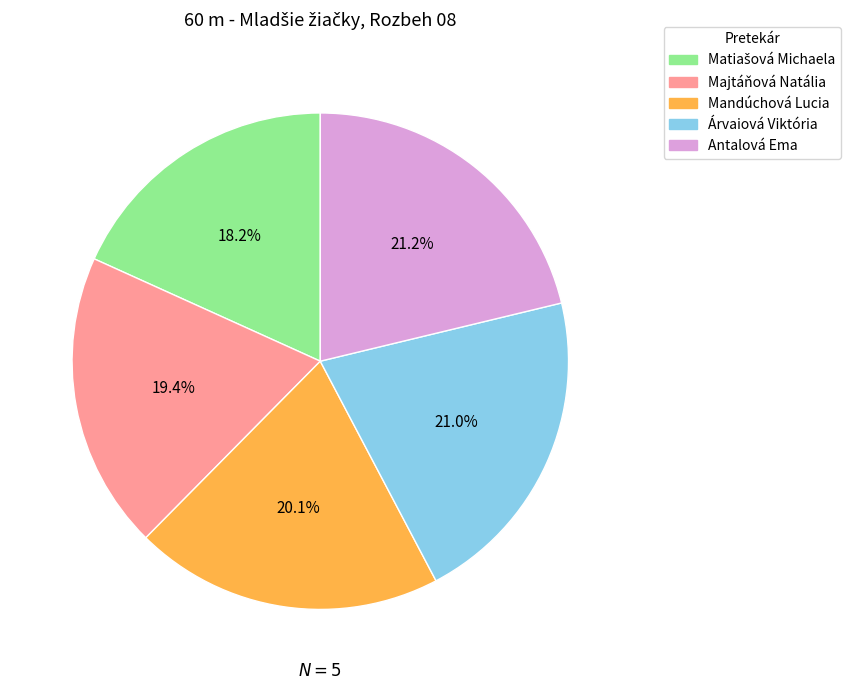

What is the ratio of the value at Majtáňová Natália to the value at Mandúchová Lucia?

1.0